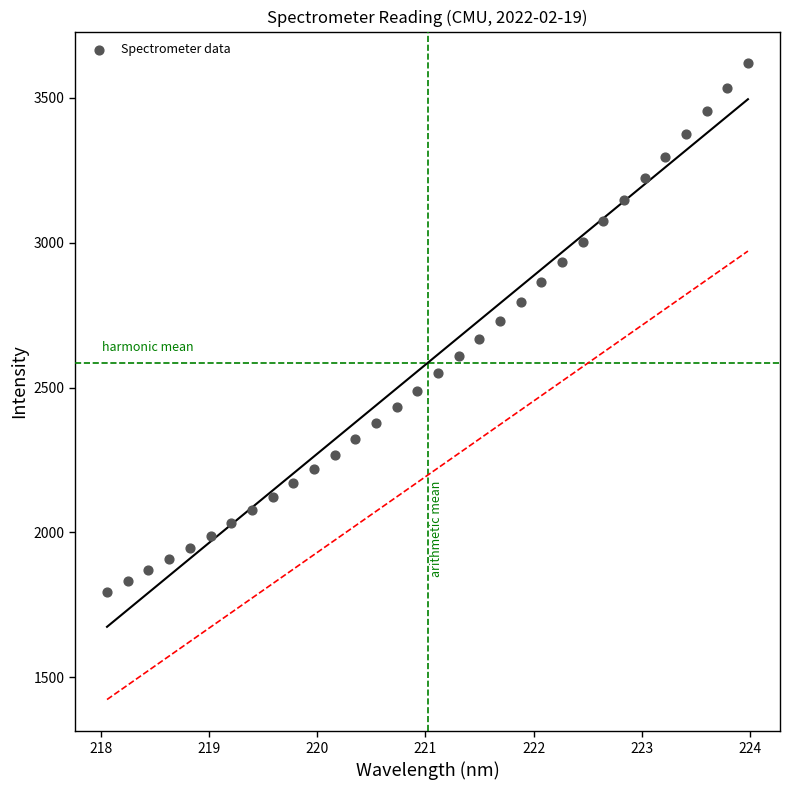

What is the range of X values (max minus min)?

5.9